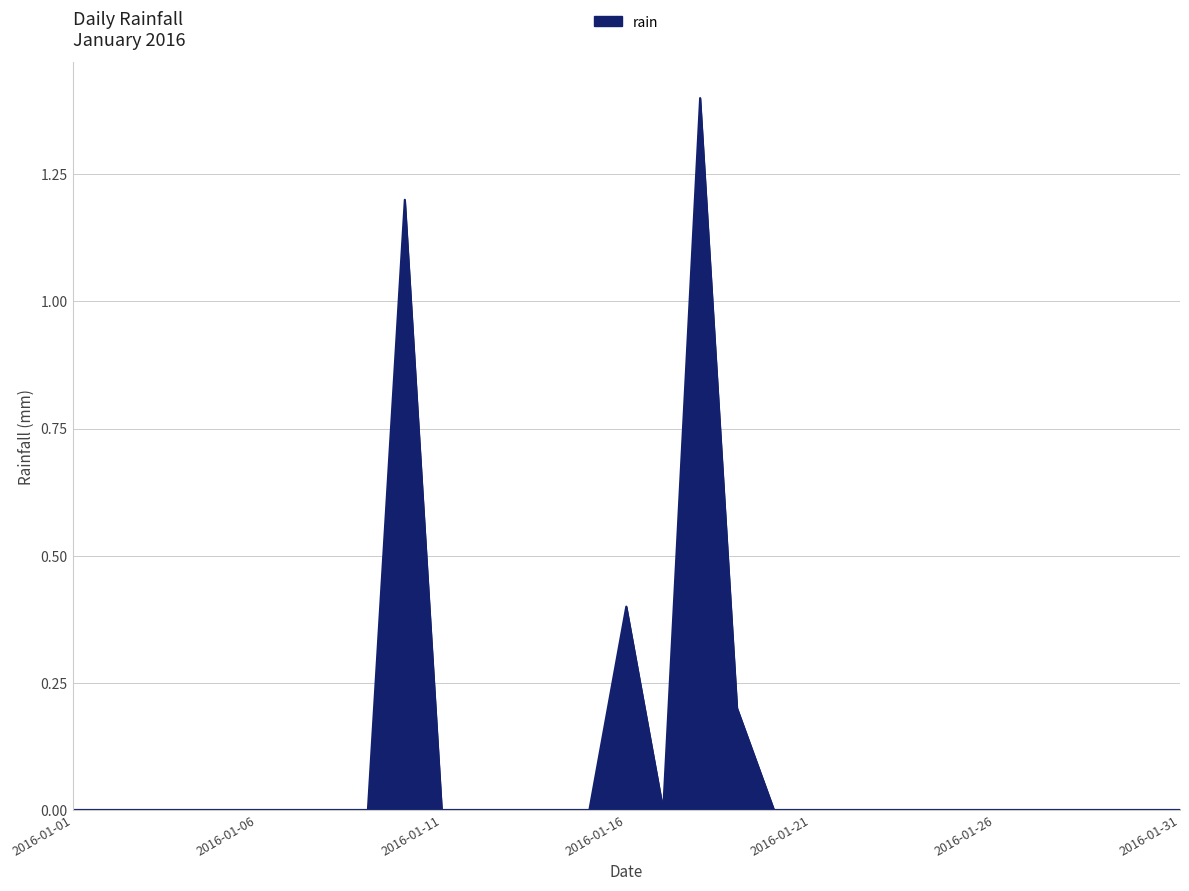

What is the difference between the maximum and minimum values?

1.4